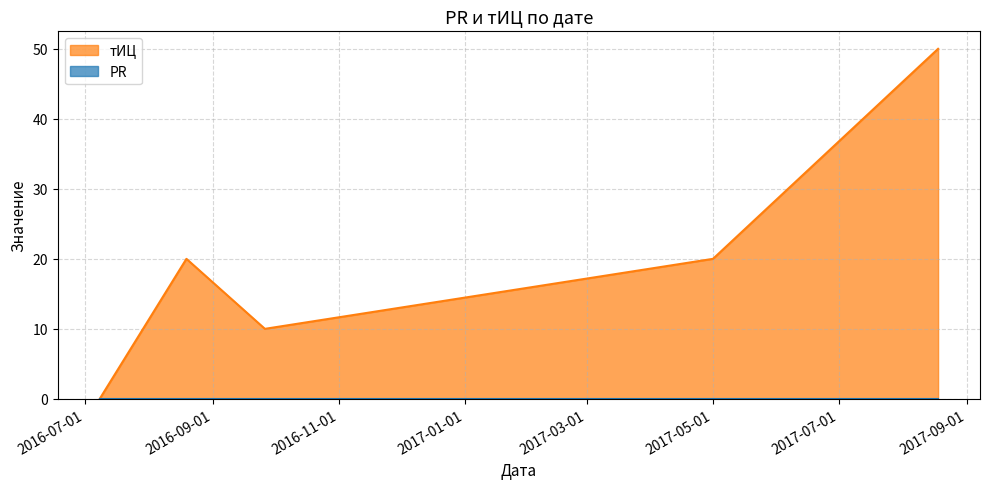

At which label is the value closest to 25?

2016-08-19